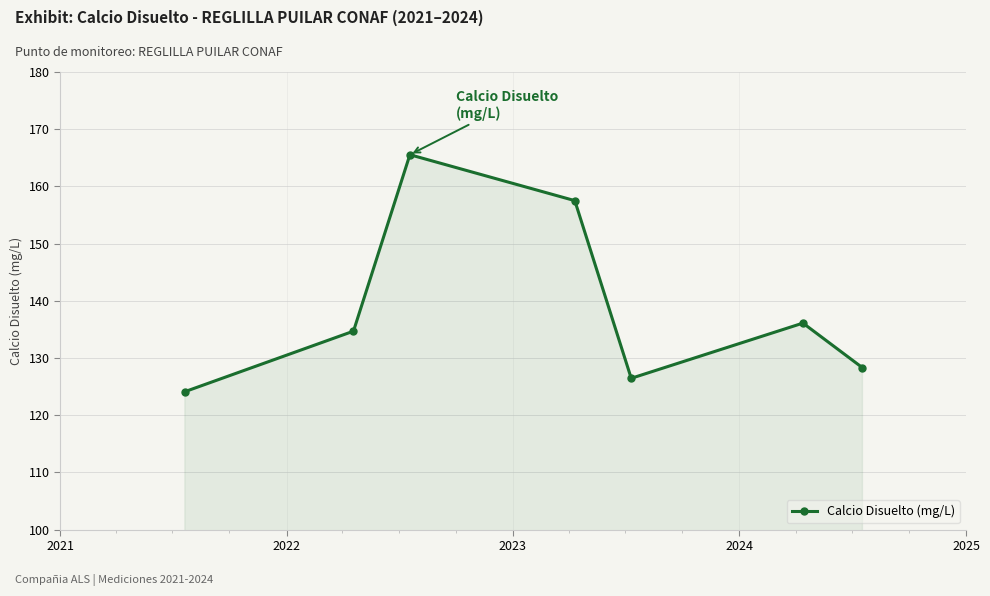

What is the minimum value shown in the chart?

124.1